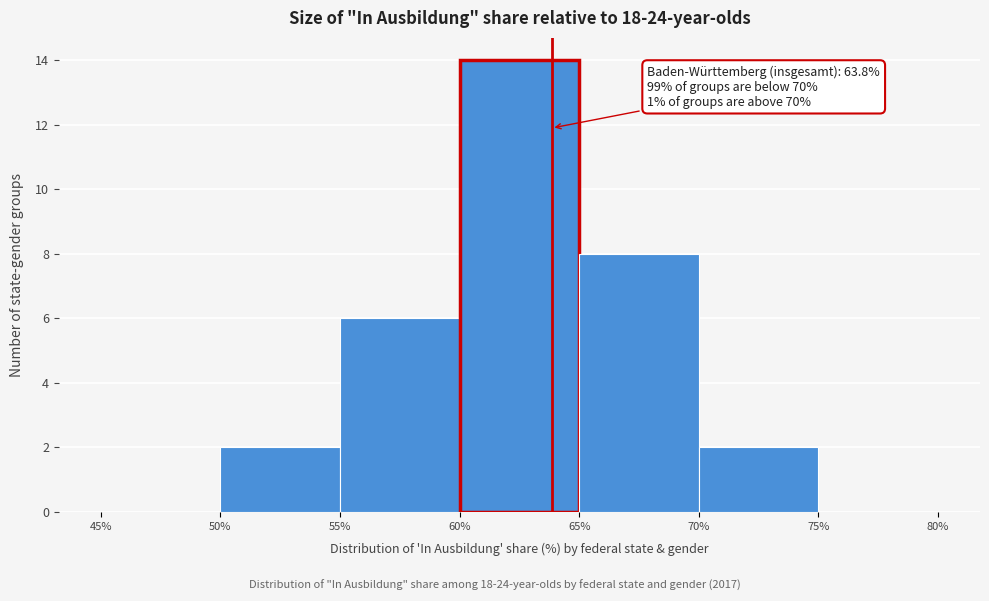

Which range on the x-axis has the tallest bar?

60% to 65%